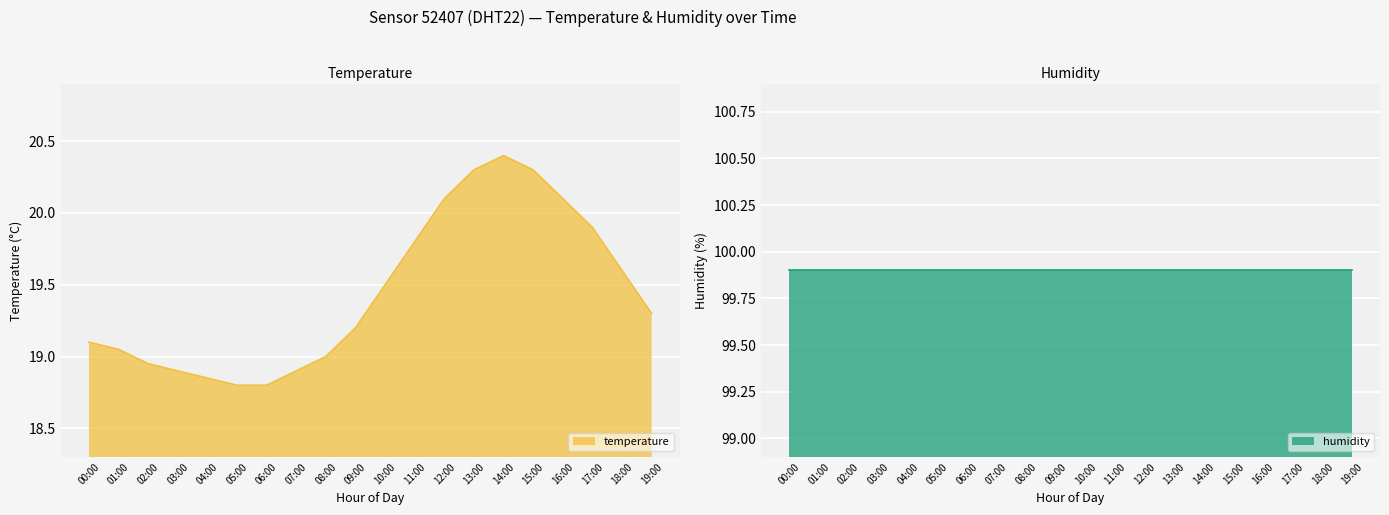

At which category does the chart reach its minimum across all series?

05:00